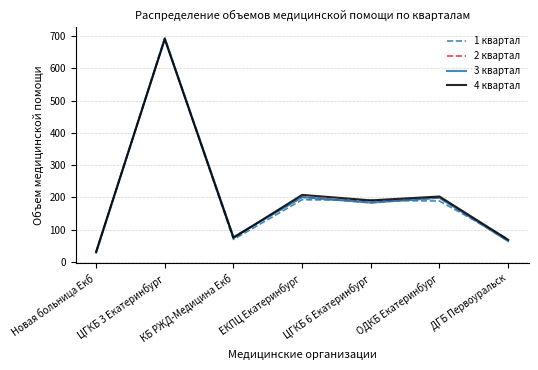

At which category does 1 квартал reach its first local valley?

КБ РЖД-Медицина Екб